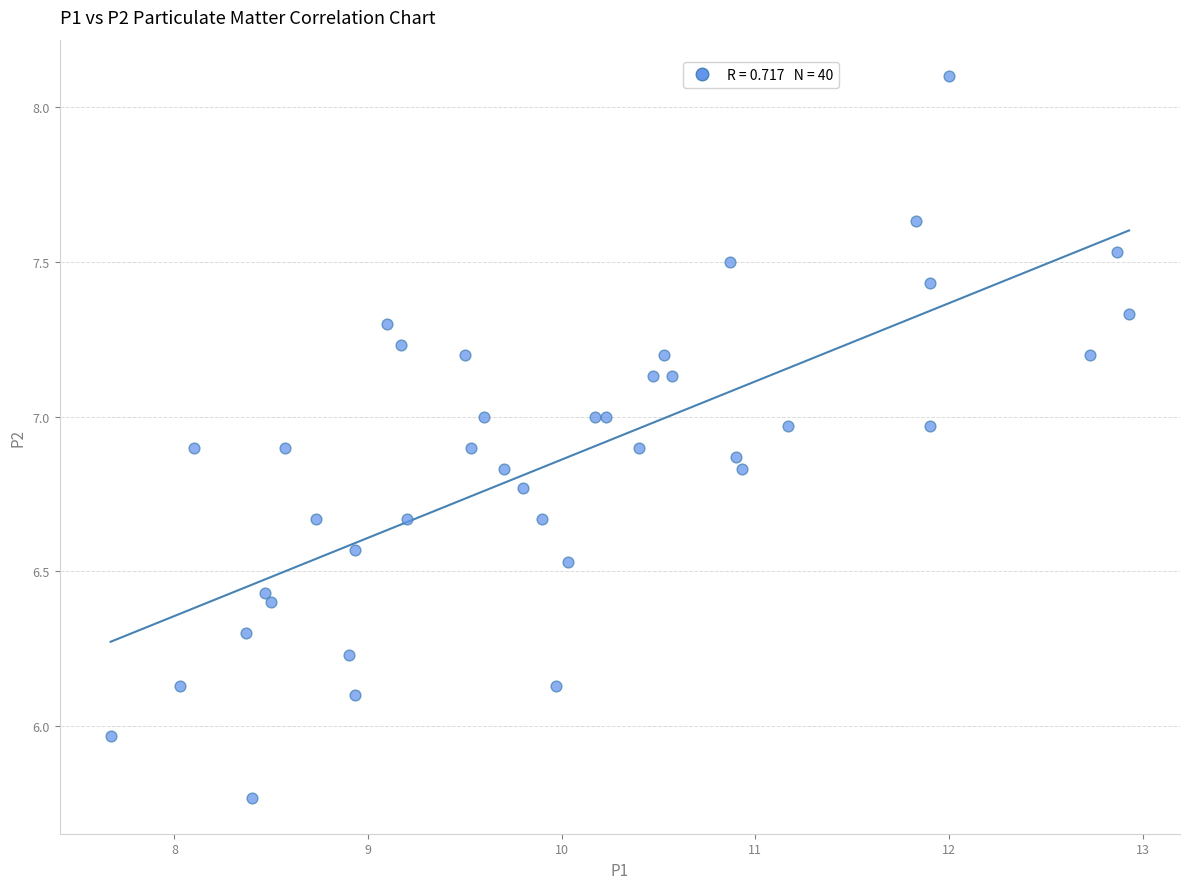

What is the range of Y values (max minus min)?

2.3